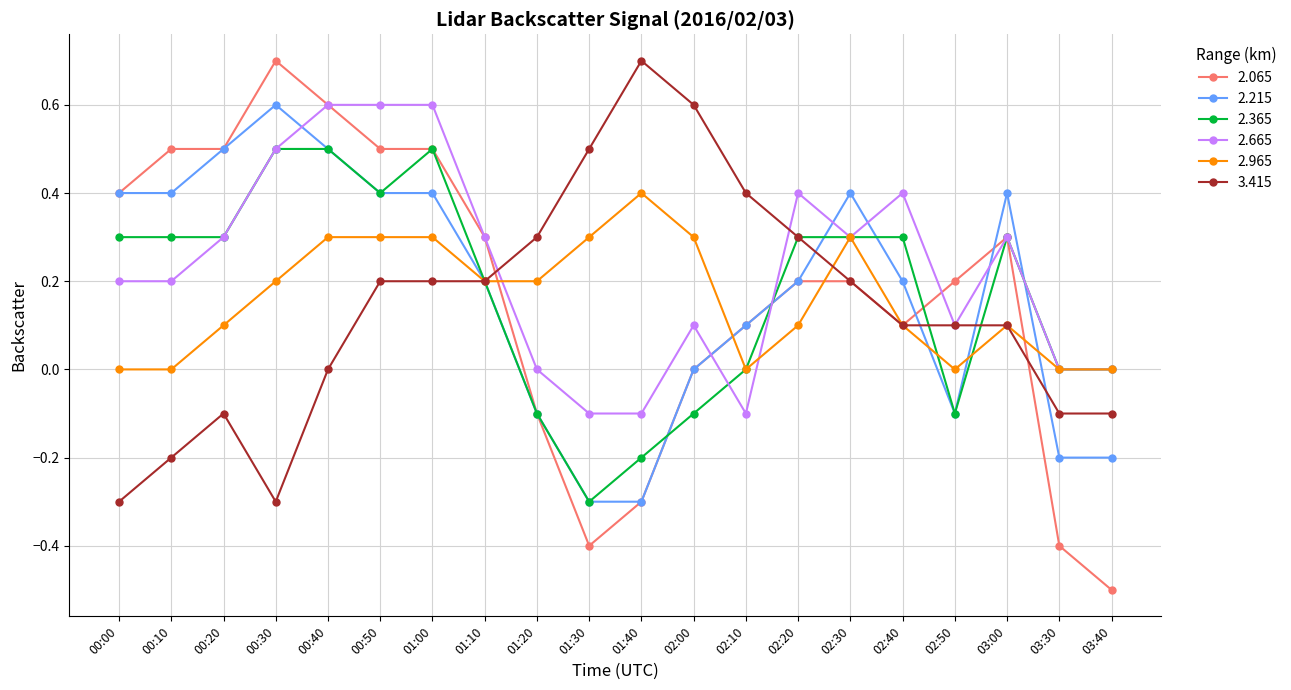

What is the difference between the second highest and minimum values in the 3.415 series?

0.9